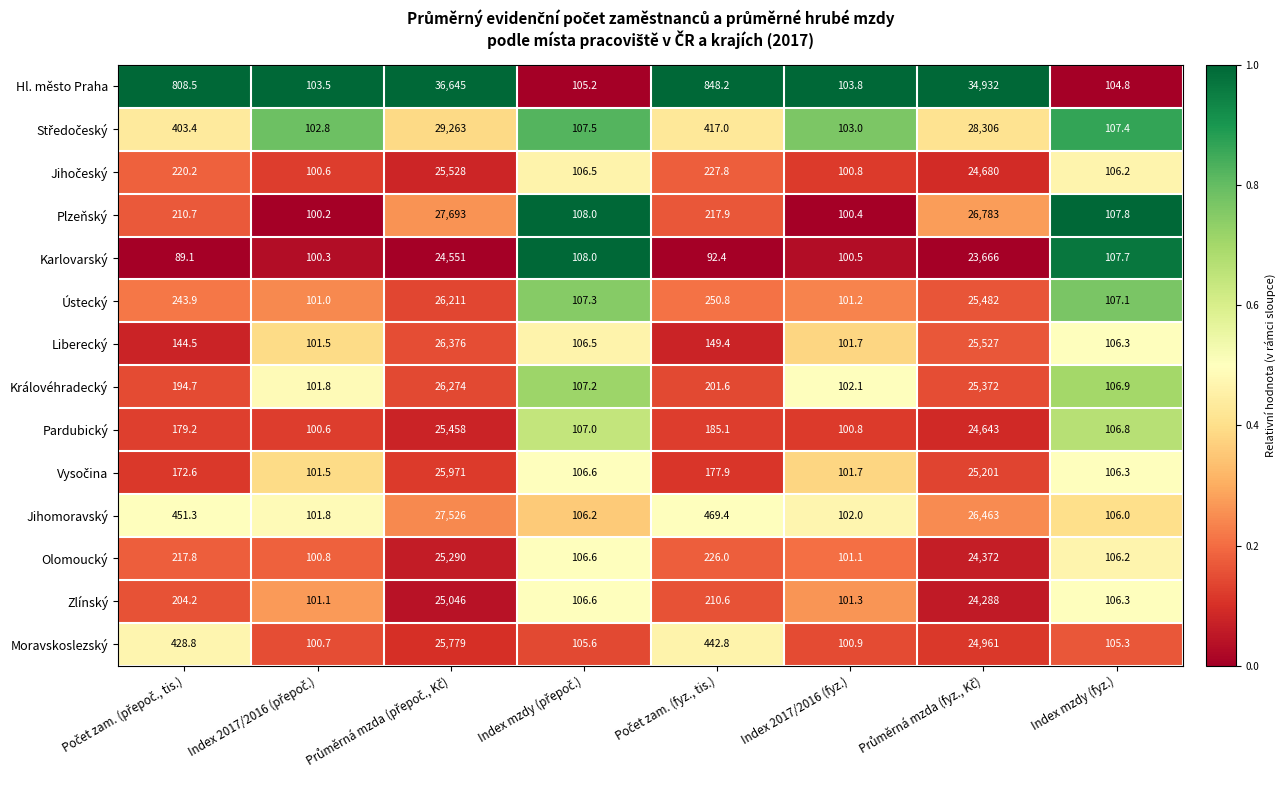

What is the maximum value shown in the chart?

36645.0